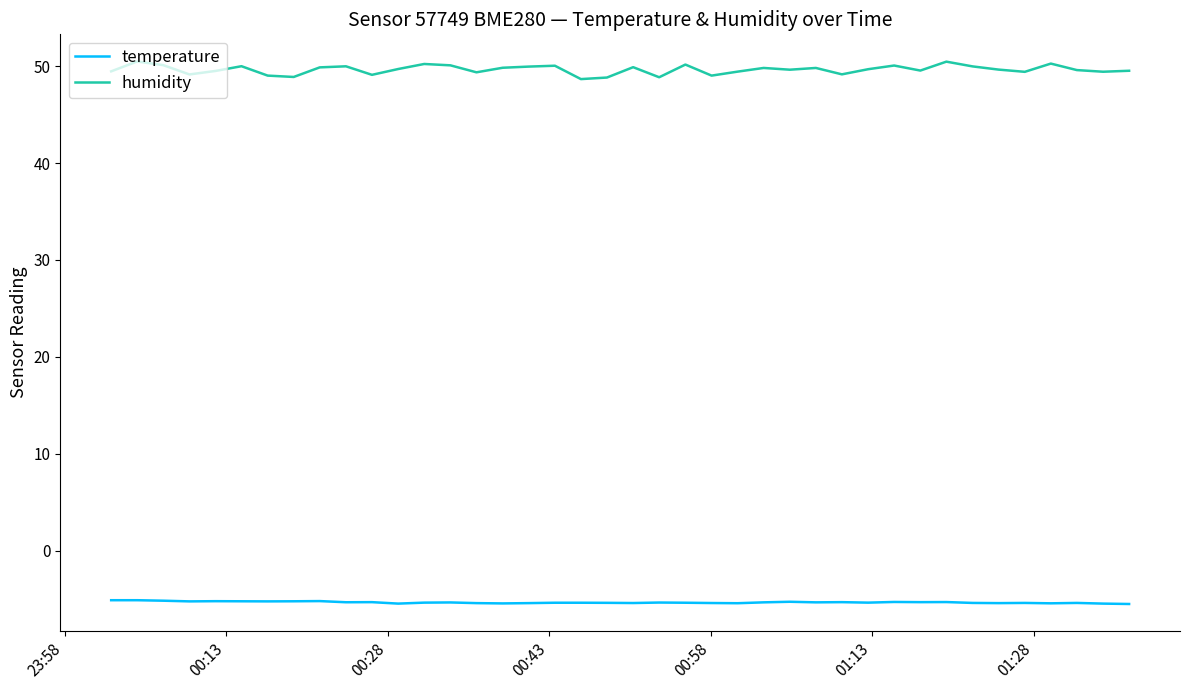

Which series has the widest spread of values?

humidity